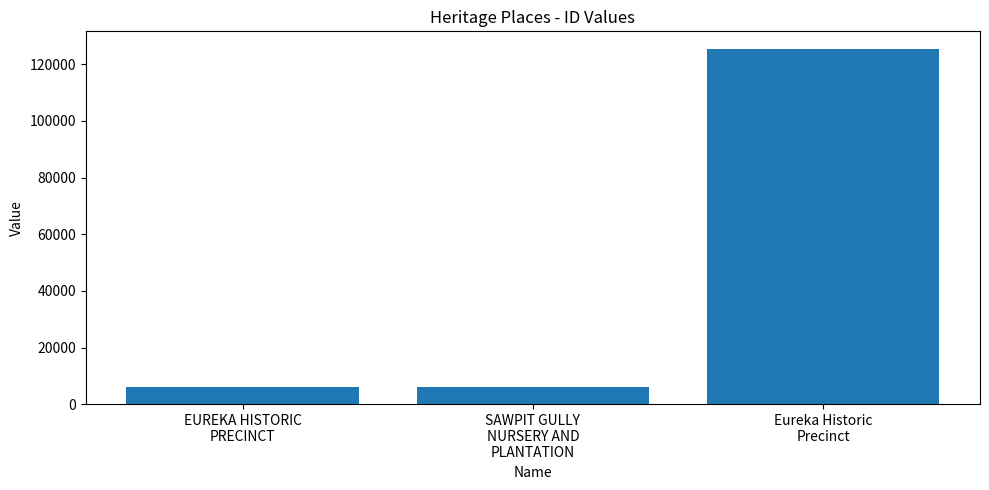

What is the value of the 2nd bar from the left?

6069